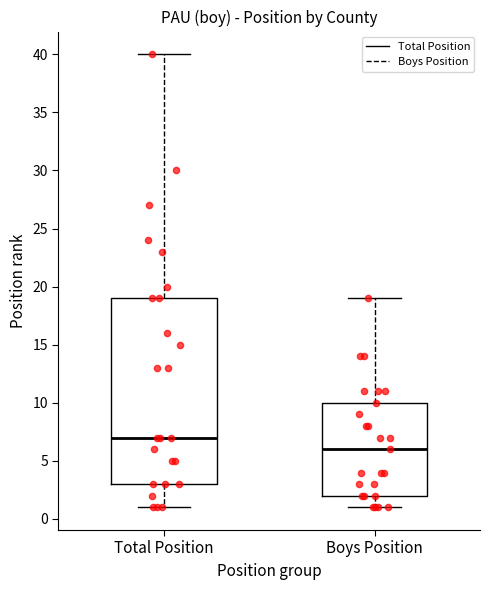

Where does the median line of the box for Boys Position sit on the y-axis? The values are not printed on the chart, so give them approximately, as read against the axis.

6